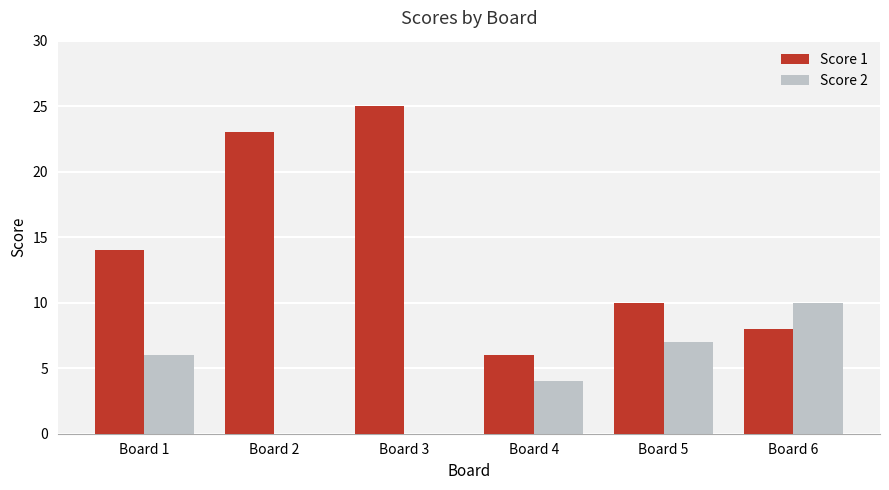

How many groups of bars are there?

6